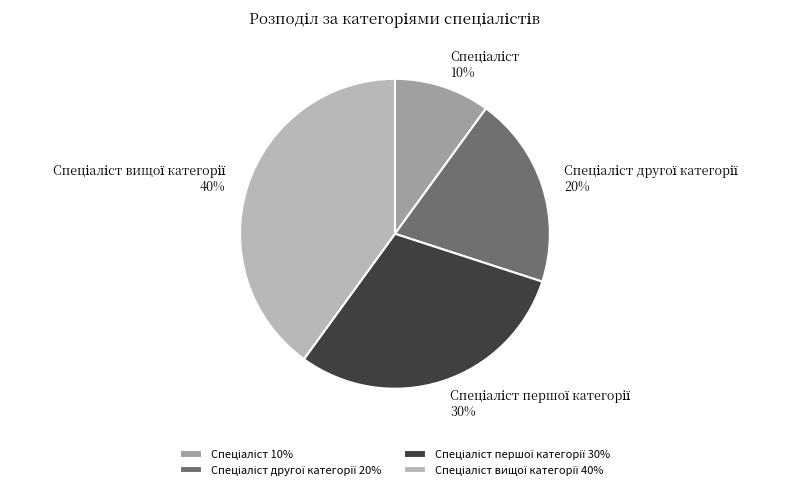

Does any single category account for the majority?

No